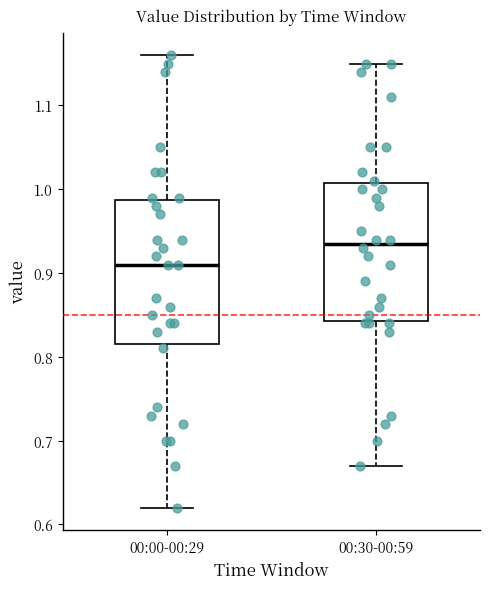

Reading left to right, read every box against the y-axis: the position of its median line, the range the box covers, and the ends of its whiskers. The values are not printed on the chart, so give them approximately, as read against the axis.

00:00-00:29: median 0.91, box 0.82 to 0.99, whiskers 0.62 to 1.16
00:30-00:59: median 0.94, box 0.84 to 1.01, whiskers 0.67 to 1.15